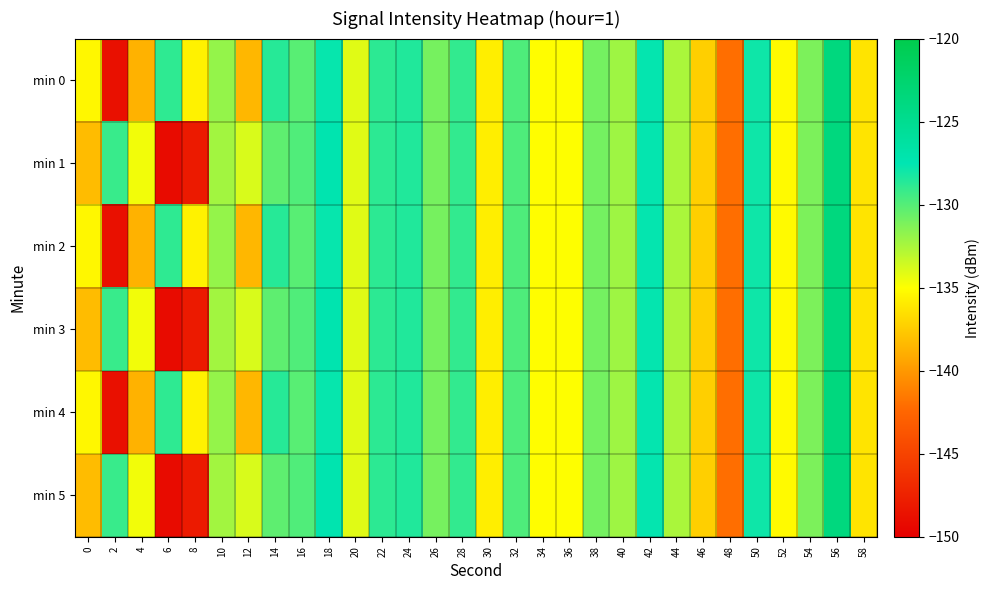

List the series in order of their peak value, lowest first.

min 0, min 1, min 2, min 3, min 4, min 5